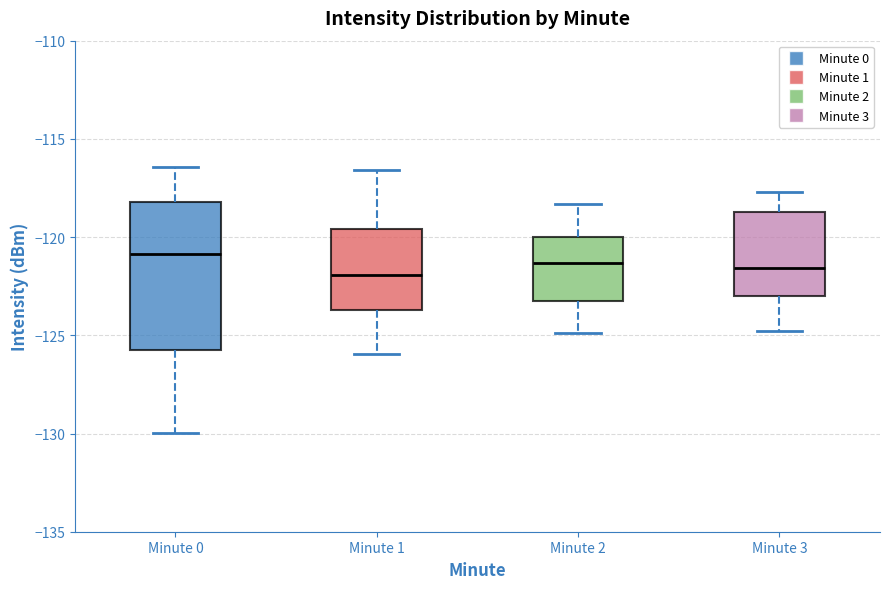

Reading left to right, read every box against the y-axis: the position of its median line, the range the box covers, and the ends of its whiskers. The values are not printed on the chart, so give them approximately, as read against the axis.

Minute 0: median -121.0, box -126.0 to -118.0, whiskers -130.0 to -116.5
Minute 1: median -122.0, box -123.5 to -119.5, whiskers -126.0 to -116.5
Minute 2: median -121.5, box -123.0 to -120.0, whiskers -125.0 to -118.5
Minute 3: median -121.5, box -123.0 to -118.5, whiskers -125.0 to -117.5